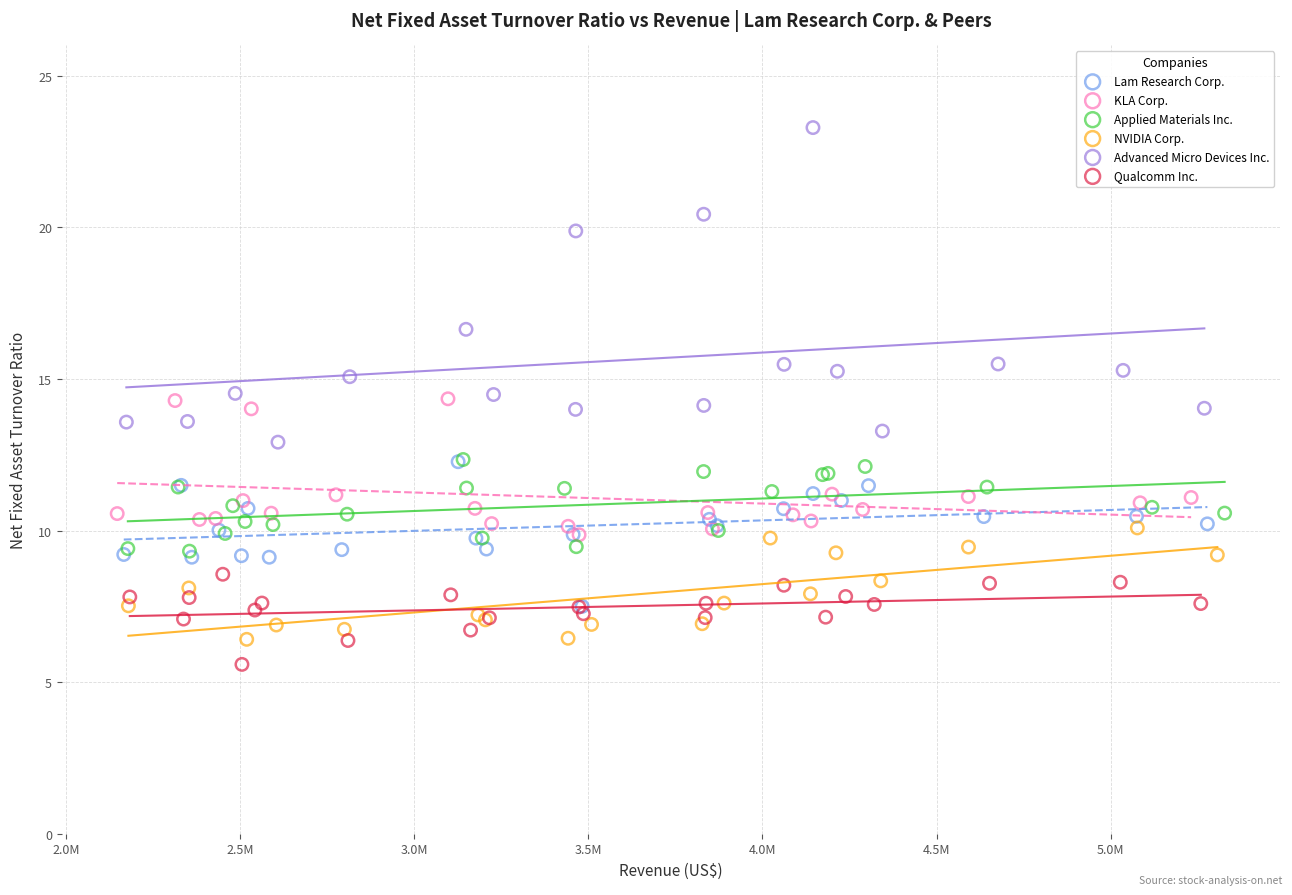

What are all the series names shown in the legend?

Lam Research Corp., KLA Corp., Applied Materials Inc., NVIDIA Corp., Advanced Micro Devices Inc., Qualcomm Inc.